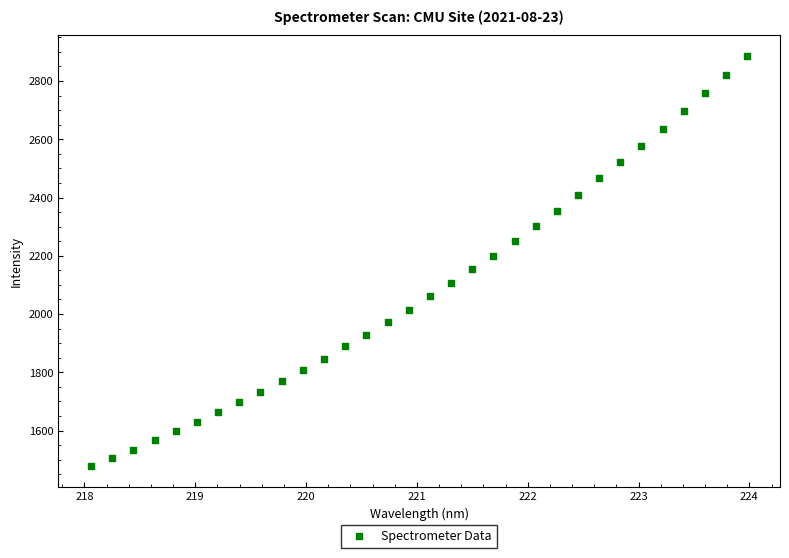

What is the range of X values (max minus min)?

5.9